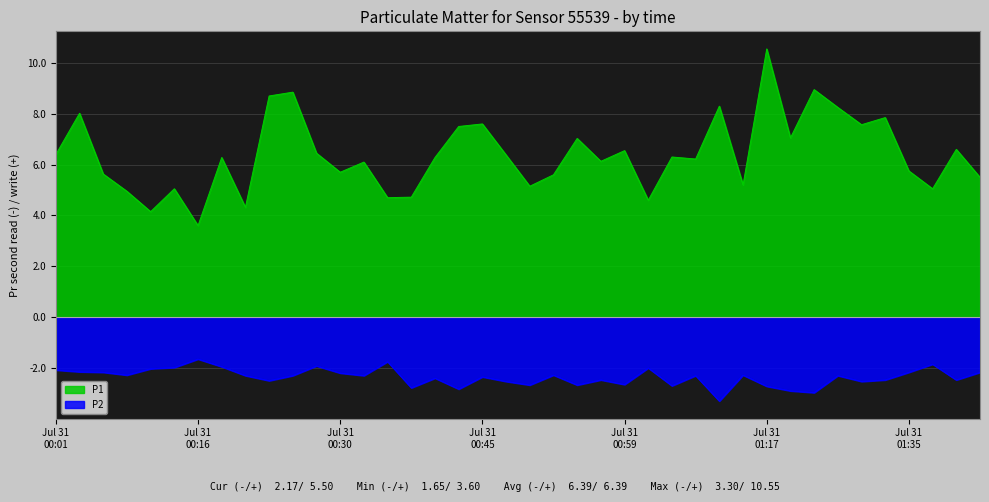

Reading left to right, list all the values displayed in this chart.

P1: 6.4	8.0	5.6	5.0	4.2	5.0	3.6	6.3	4.3	8.7	8.8	6.5	5.7	6.1	4.7	4.7	6.3	7.5	7.6	6.4	5.2	5.6	7.0	6.1	6.5	4.6	6.3	6.2	8.3	5.2	10.6	7.0	8.9	8.2	7.6	7.8	5.8	5.0	6.6	5.5
P2: -2.1	-2.1	-2.2	-2.3	-2.0	-2.0	-1.6	-1.9	-2.3	-2.5	-2.3	-1.9	-2.2	-2.3	-1.8	-2.8	-2.4	-2.8	-2.4	-2.5	-2.7	-2.3	-2.7	-2.5	-2.6	-2.0	-2.7	-2.3	-3.3	-2.3	-2.7	-2.9	-3.0	-2.3	-2.5	-2.5	-2.2	-1.9	-2.5	-2.2